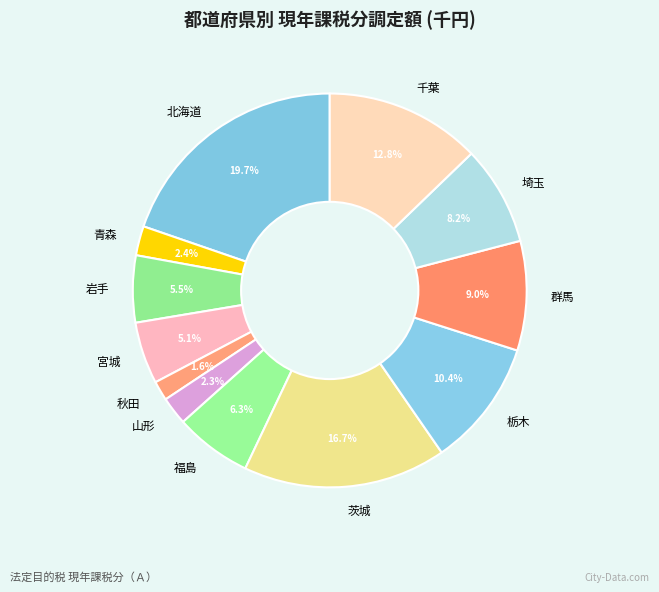

What portion of the pie excludes 青森?

97.6%